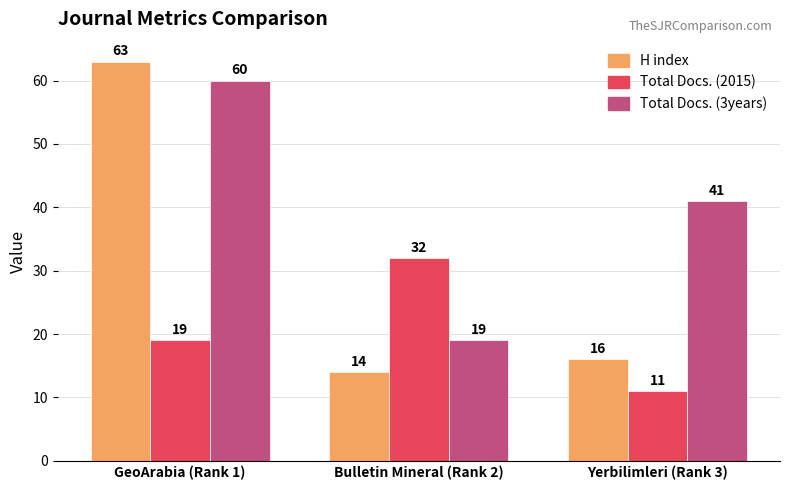

How many distinct data groups are displayed?

3